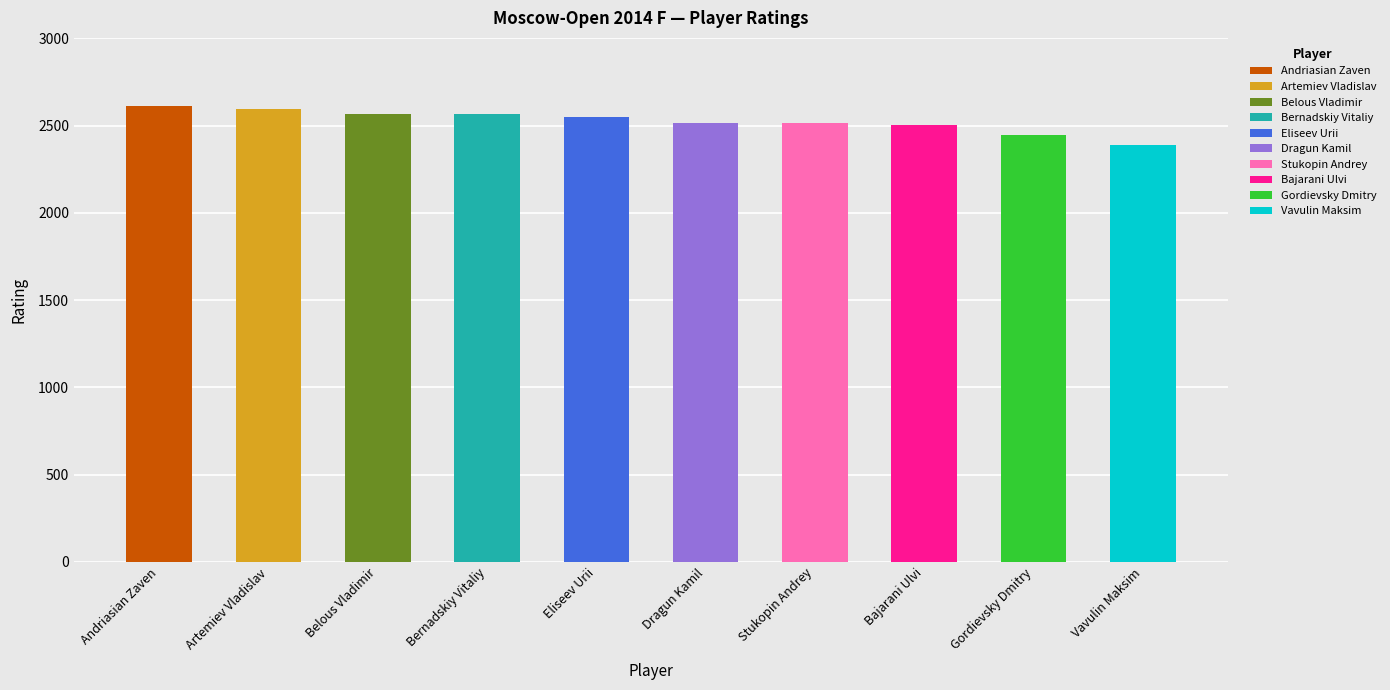

Does the chart contain any negative values?

No